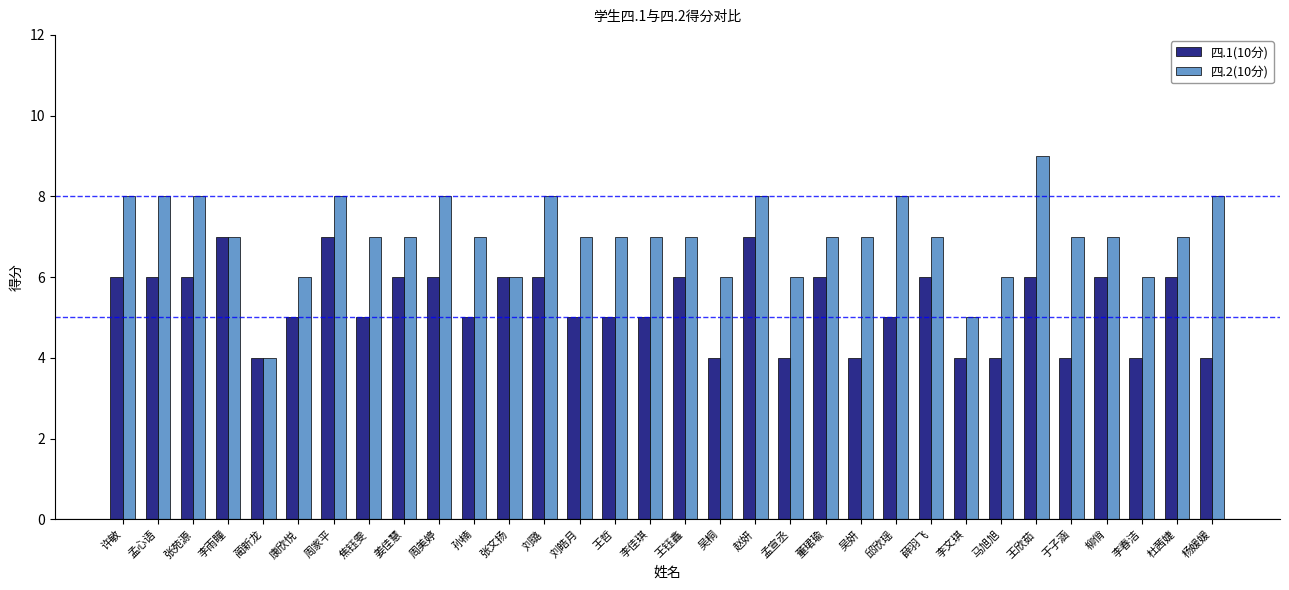

Read the 四.1(10分) value at 张苑源.

6